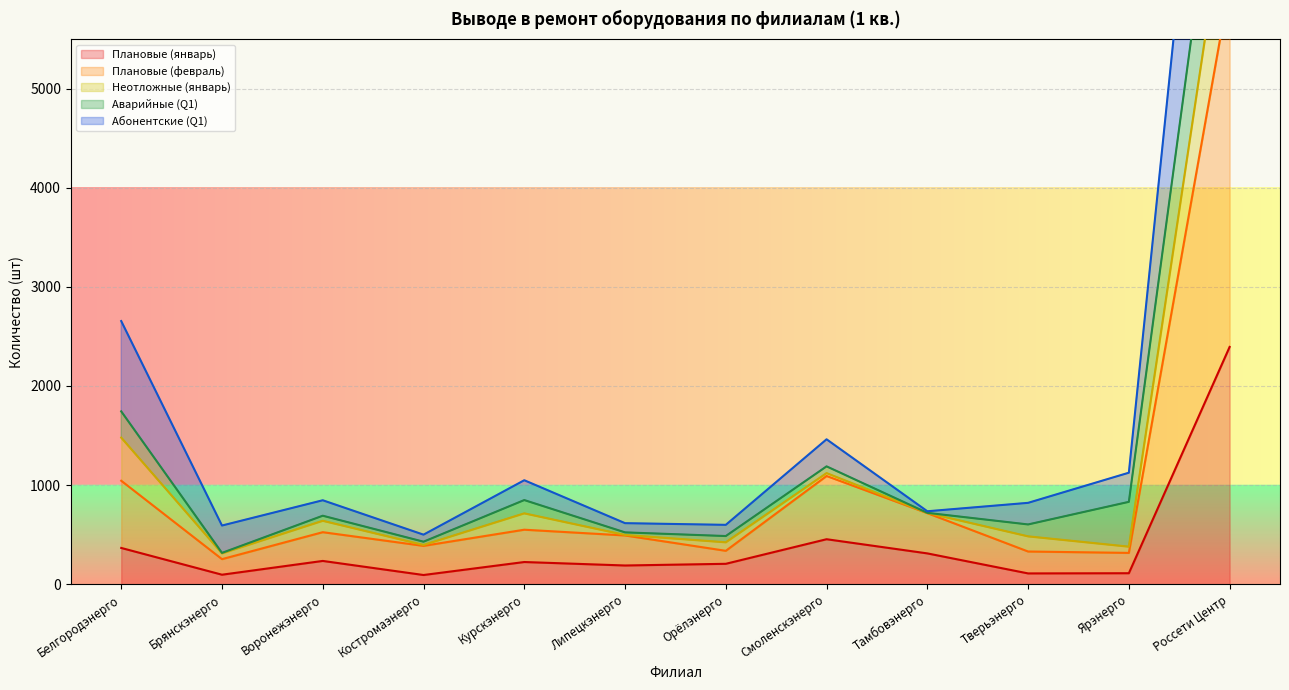

Which series has the largest range (max minus min)?

Абонентские (Q1)